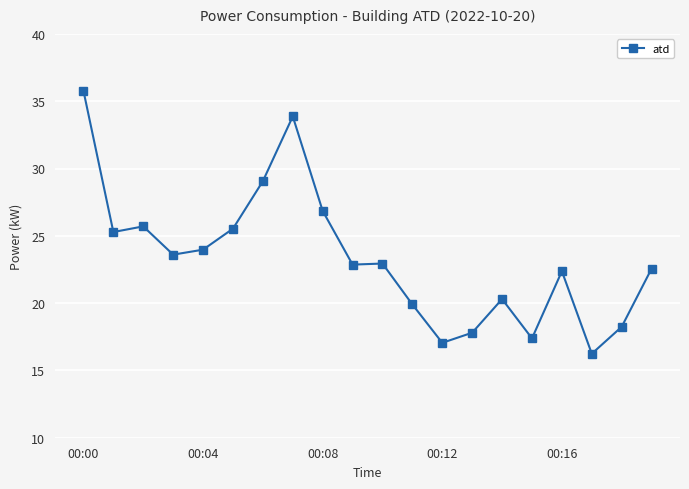

True or false: the data has more than 0 interior local peaks.

True